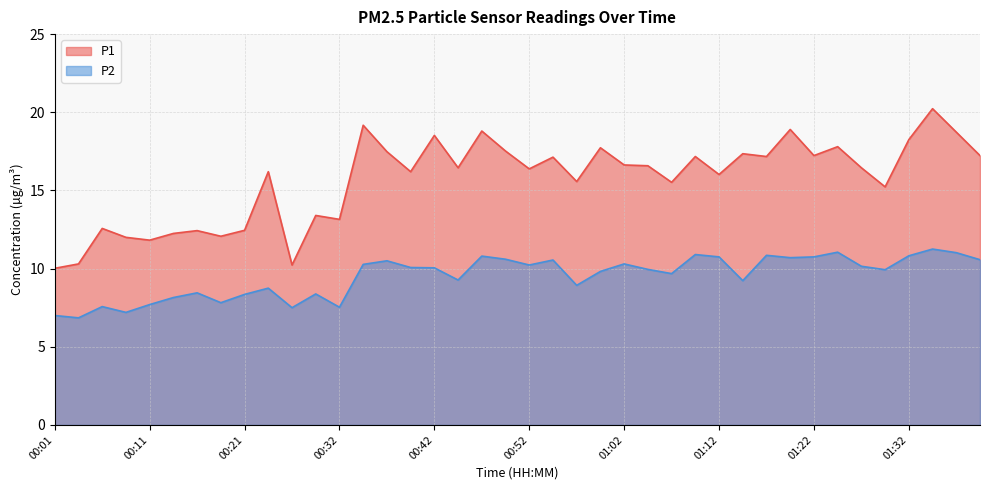

At how many categories does at least one series exceed 17?

17